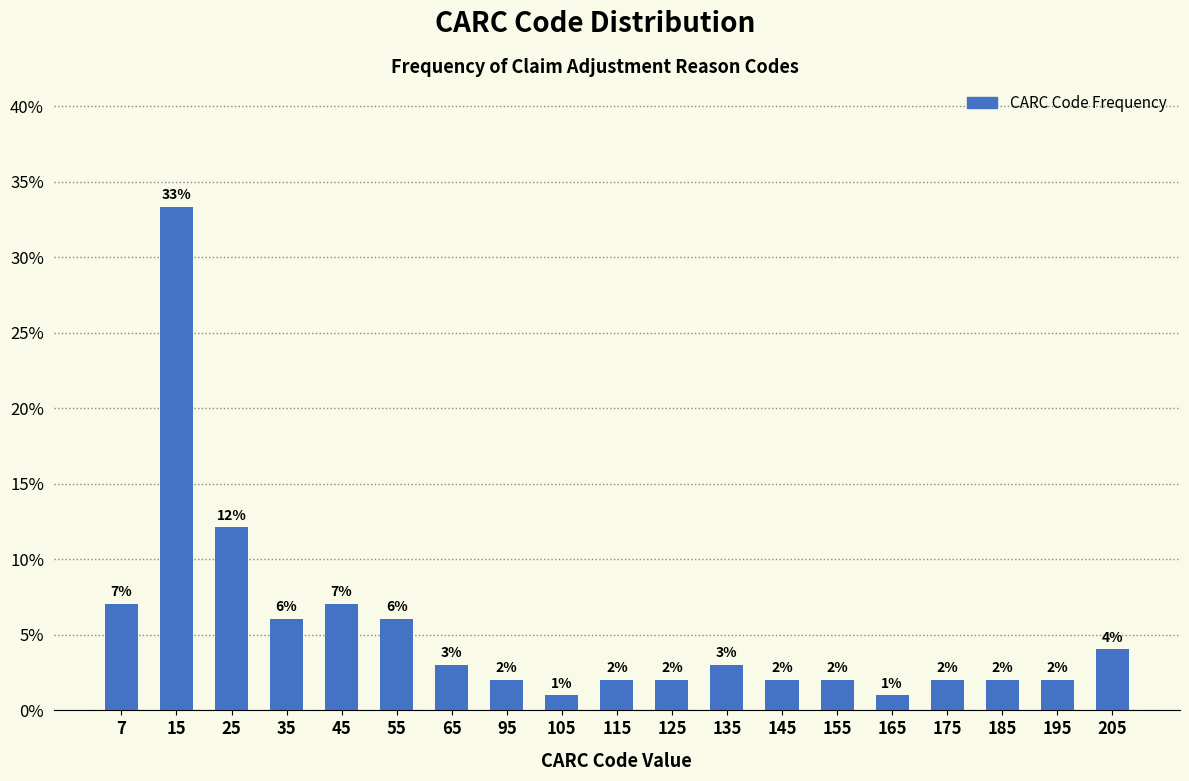

Is it true that the value at 125 is 0.6?

False